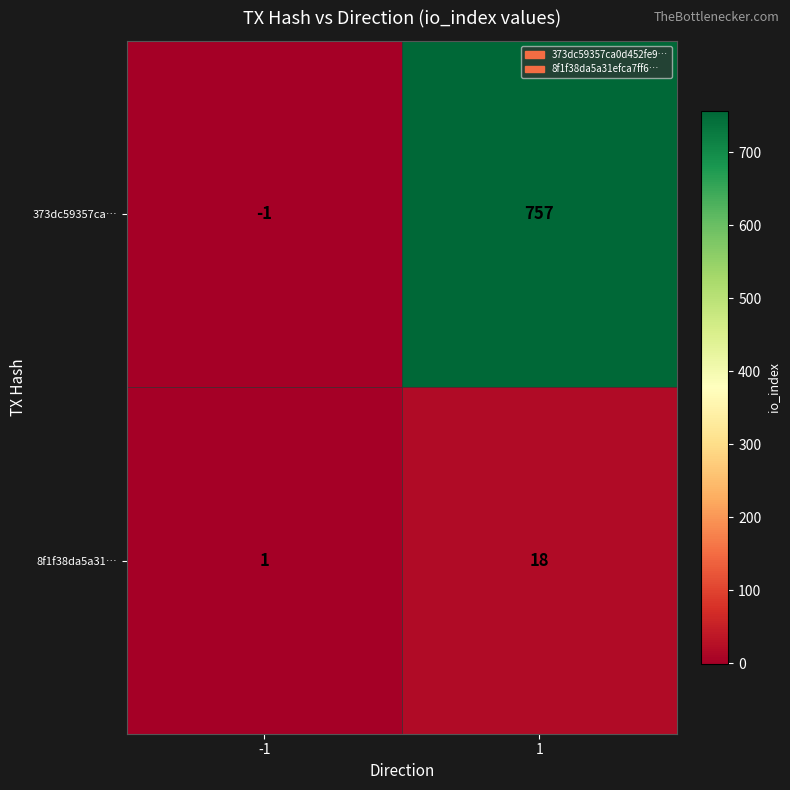

What is the average value of the 8f1f38da5a31… series?

10